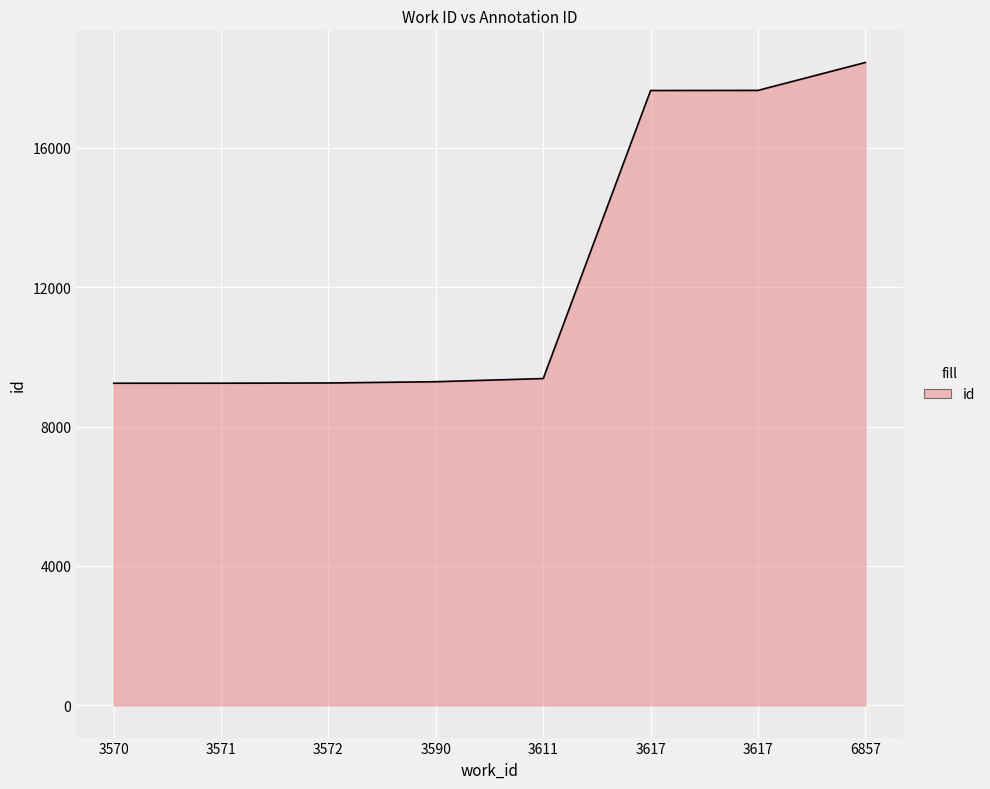

Which label corresponds to the largest value in the chart?

6857